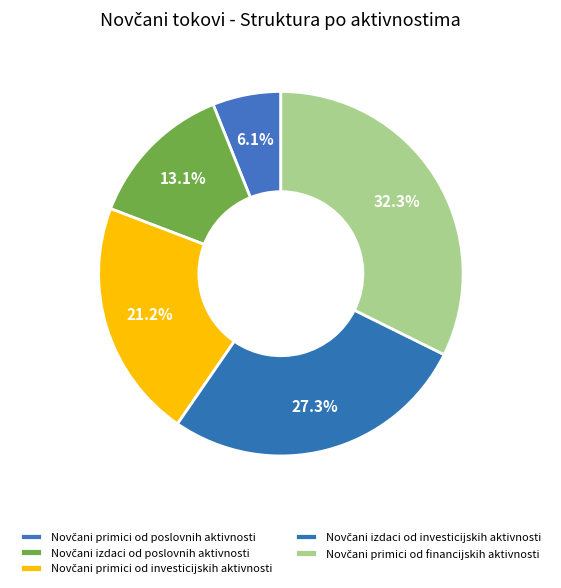

What is the change in value from Novčani primici od poslovnih aktivnosti to Novčani primici od financijskih aktivnosti?

+26